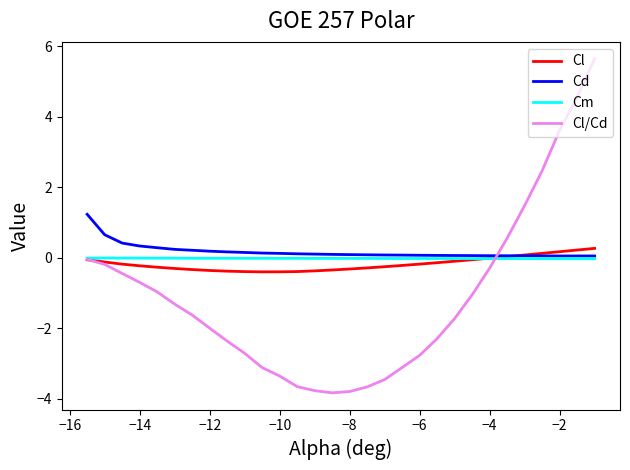

What is the greatest value displayed?

5.6